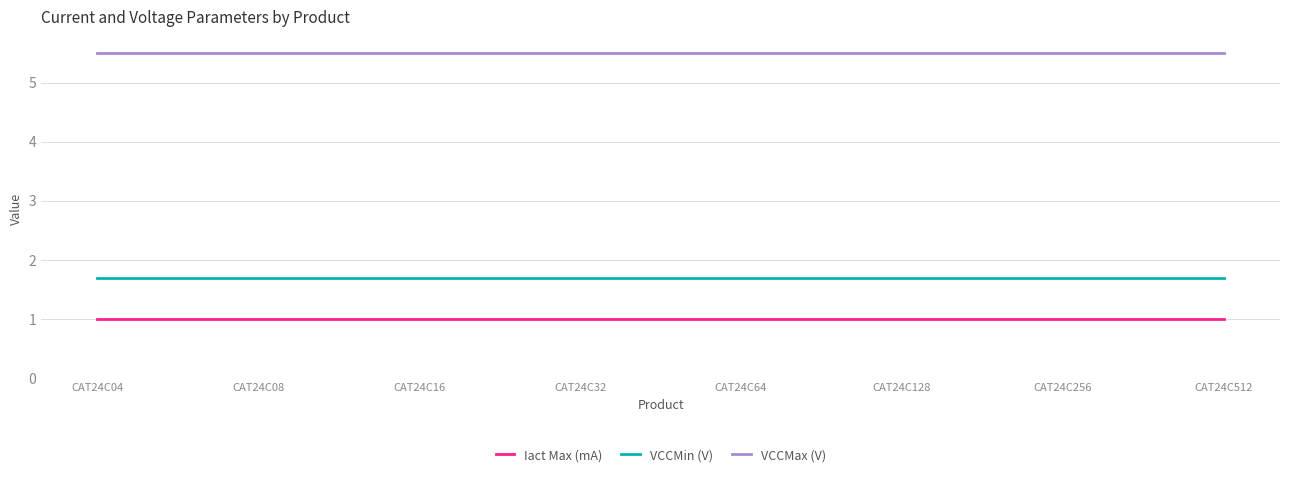

How many lines are shown in the chart?

3